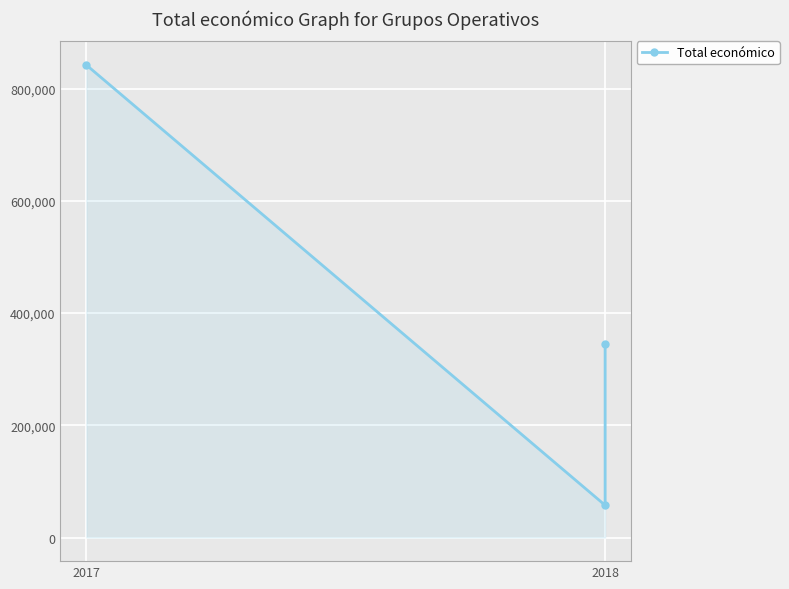

How many lines are shown in the chart?

1